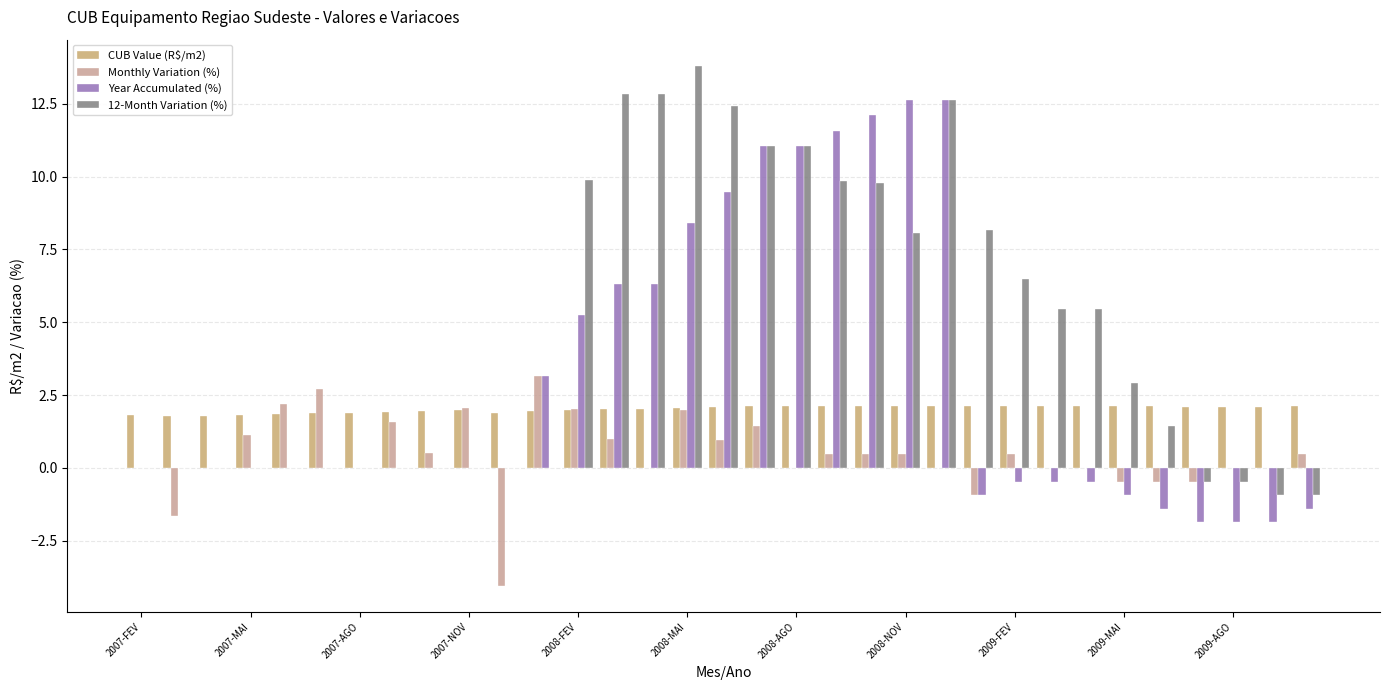

What is the sum of all CUB Value (R$/m2) values?

66.7